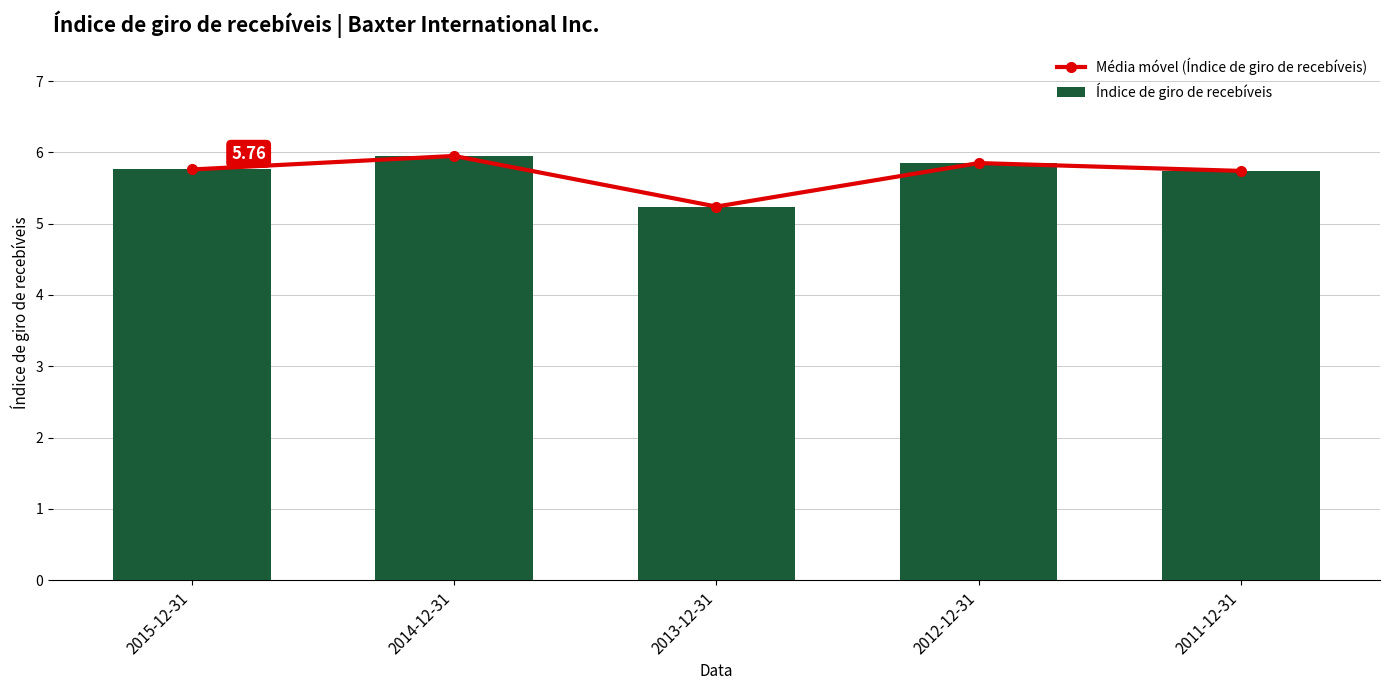

At which category is the sum across all series the highest?

2014-12-31